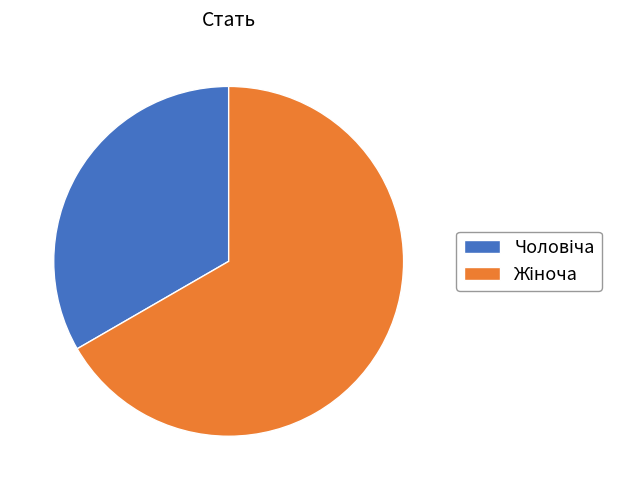

Is there a majority slice in this chart?

Yes